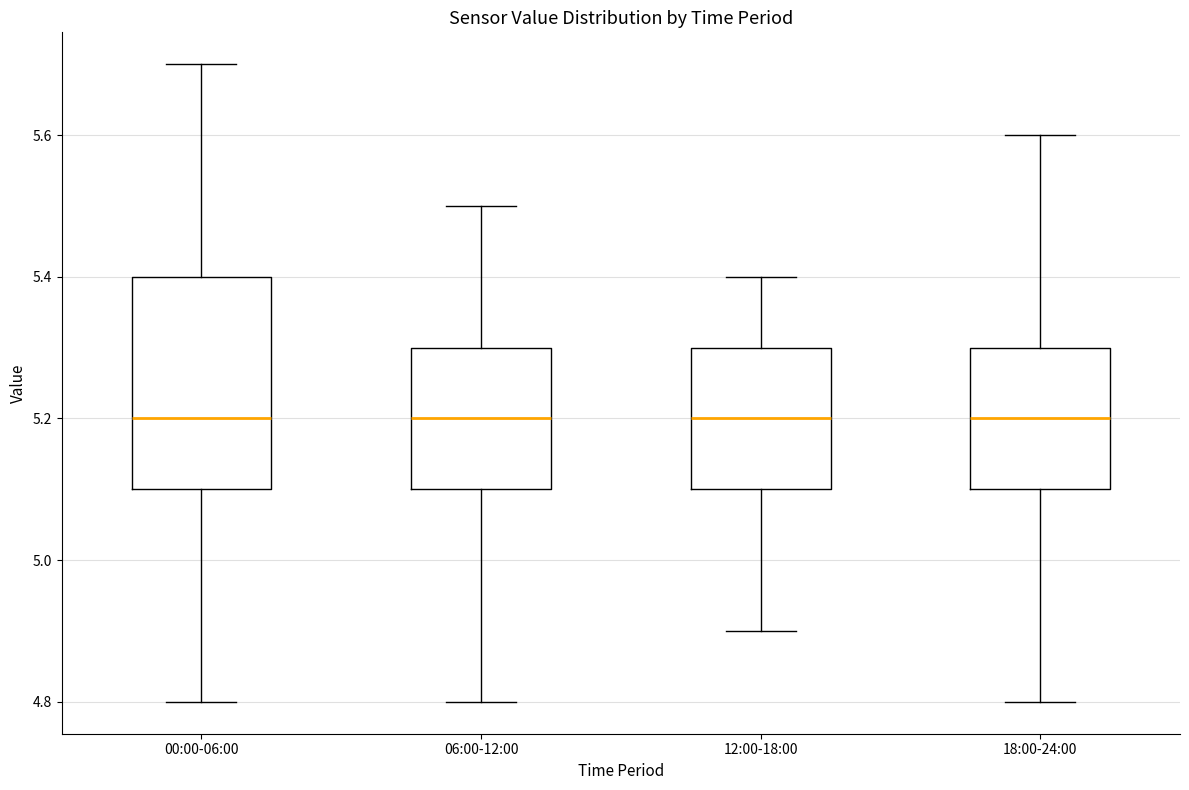

Where does the lower whisker of the box for 12:00-18:00 end on the y-axis? The values are not printed on the chart, so give them approximately, as read against the axis.

4.9